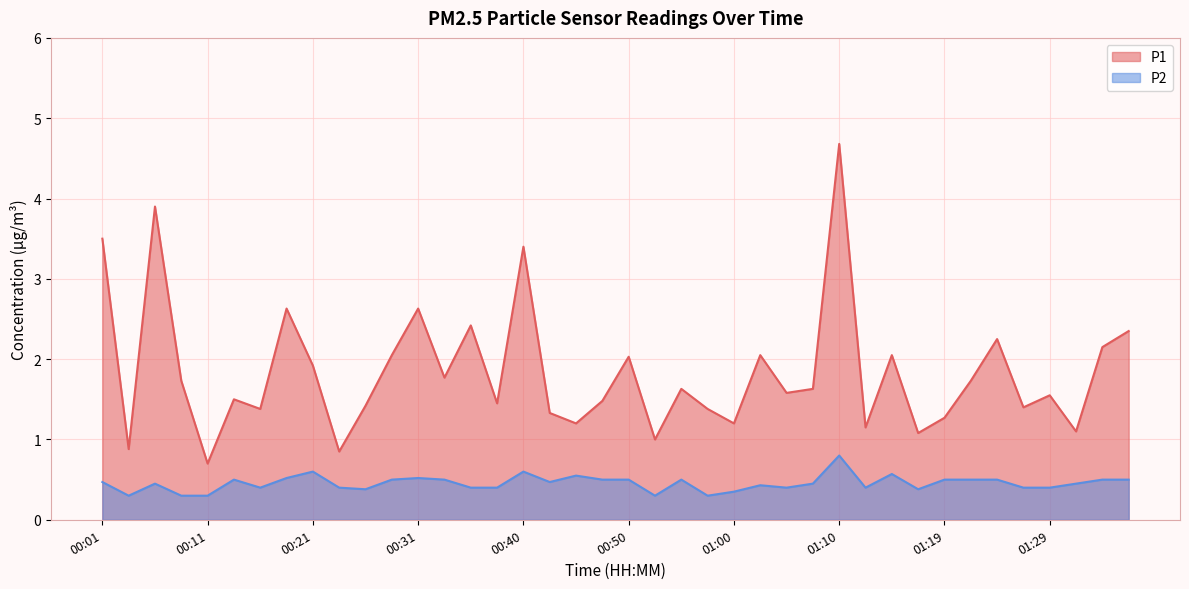

The P1 series shows 1.1 at 01:32. True or false?

True